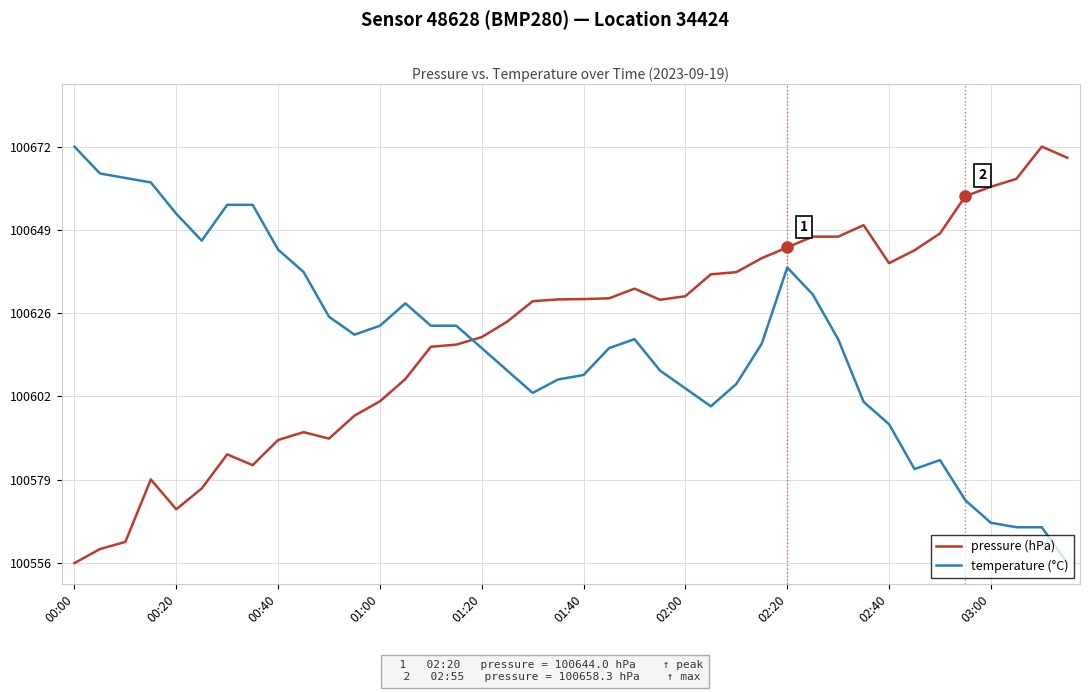

At which label does temperature (°C) reach its peak?

00:00